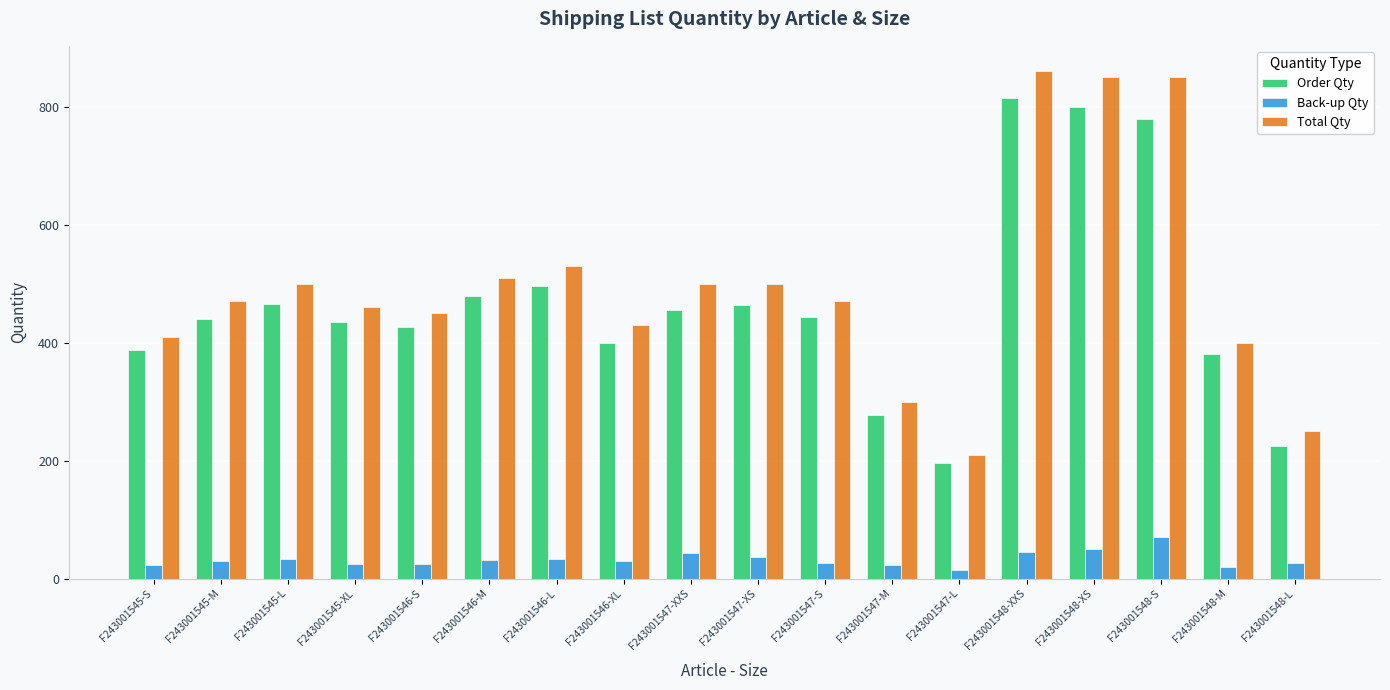

How many bars are there in total?

54